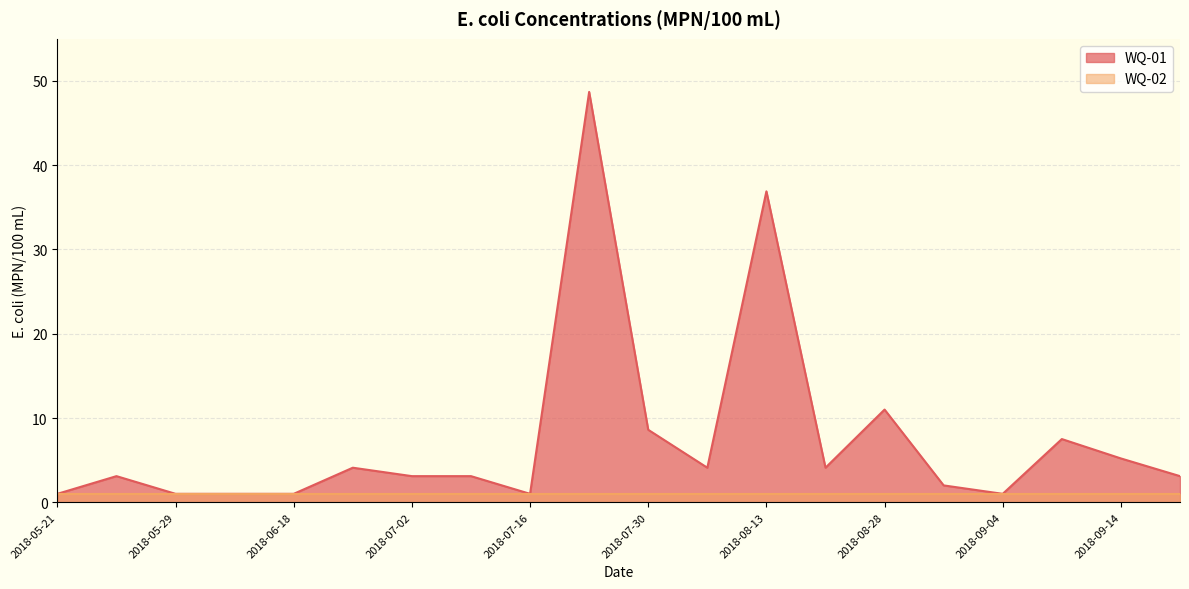

Where is the first local minimum?

2018-07-16